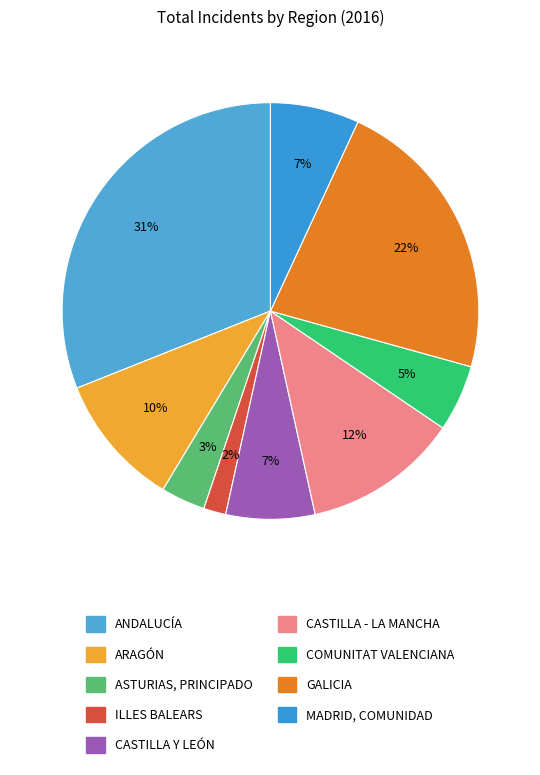

How many slices are in this pie chart?

9